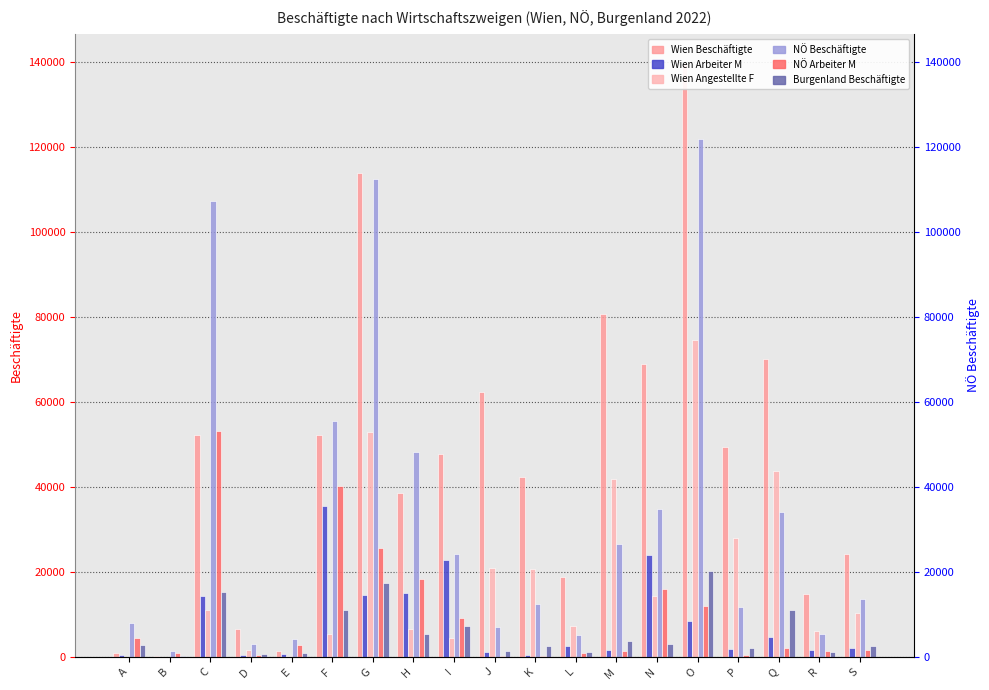

Is it true that NÖ Beschäftigte equals 18407 at K?

False